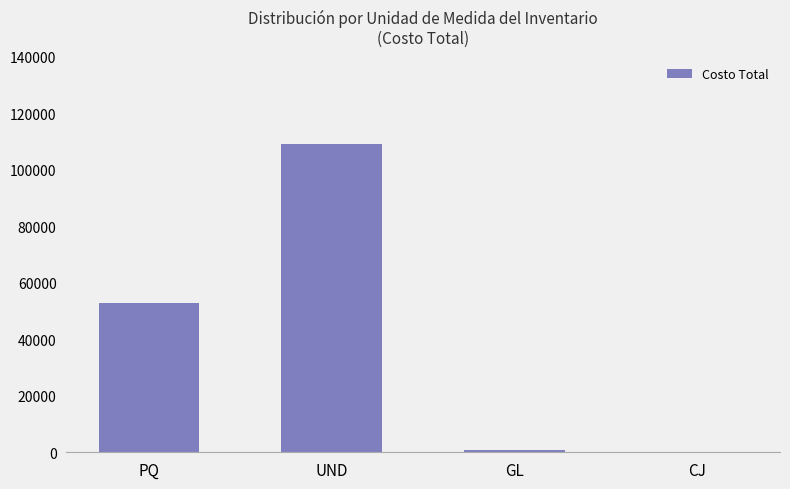

What is the sum of all values?

162447.8